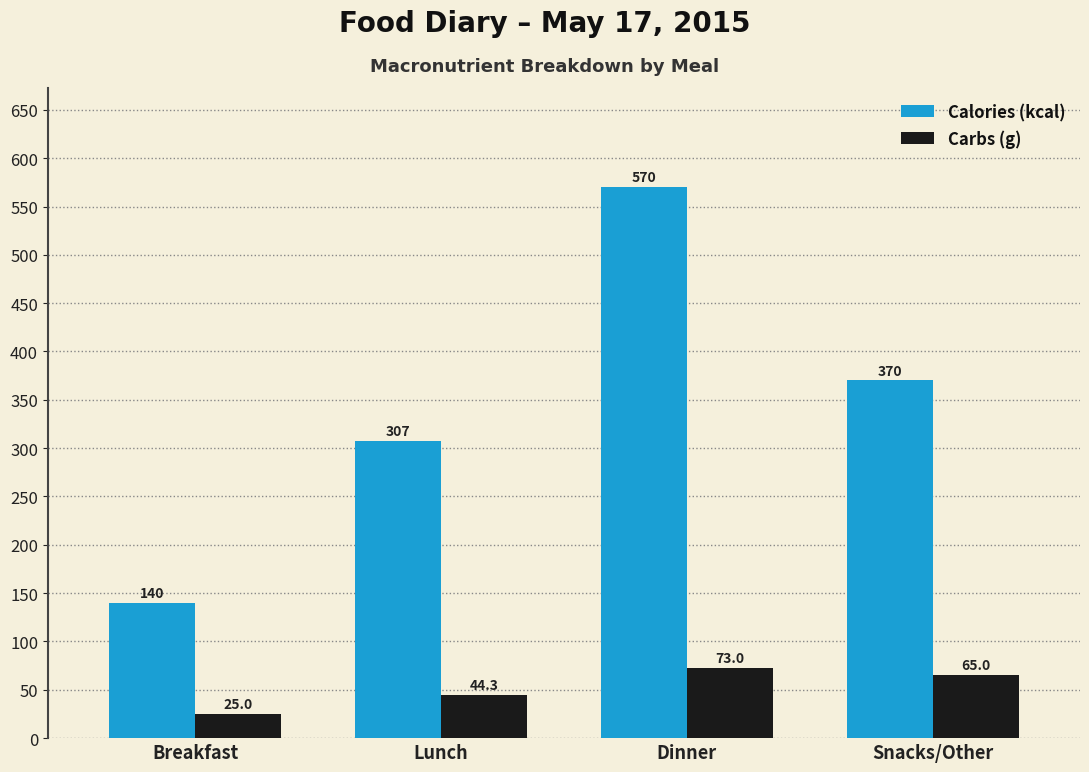

What is the difference between the highest and lowest values at Breakfast?

115.0